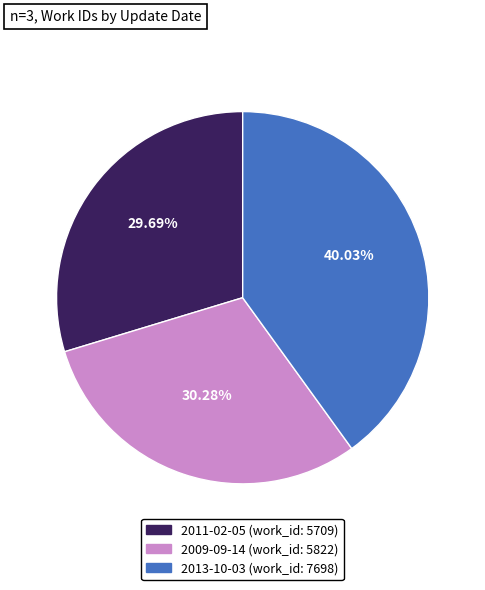

Is 2011-02-05 the majority of the pie?

No